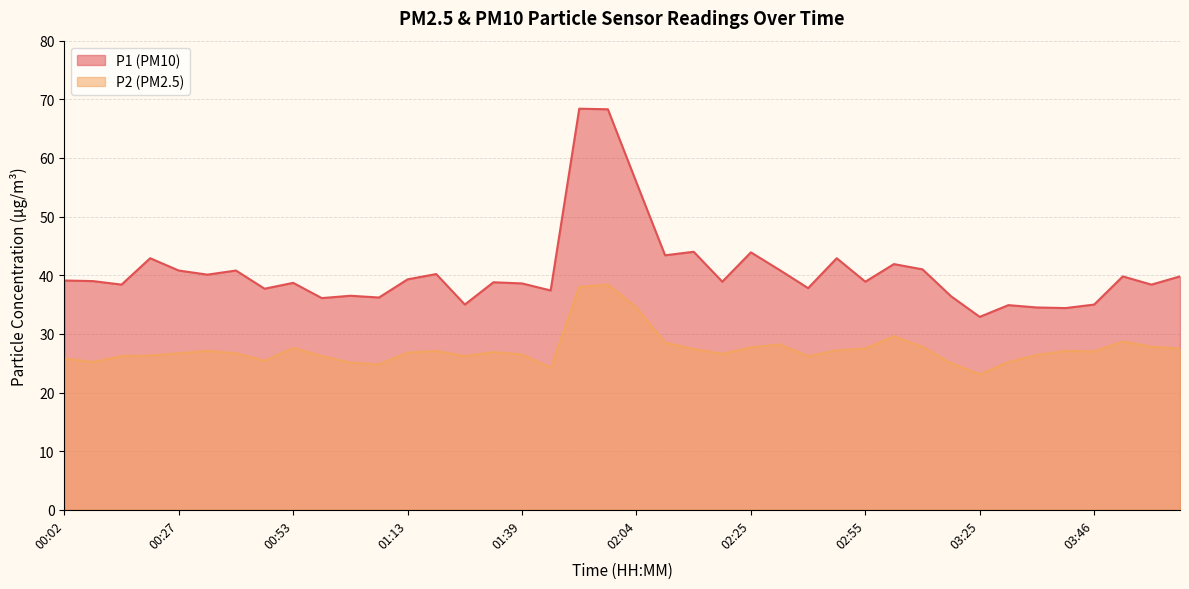

Rank the series by their maximum value, from highest to lowest.

P1 (PM10), P2 (PM2.5)